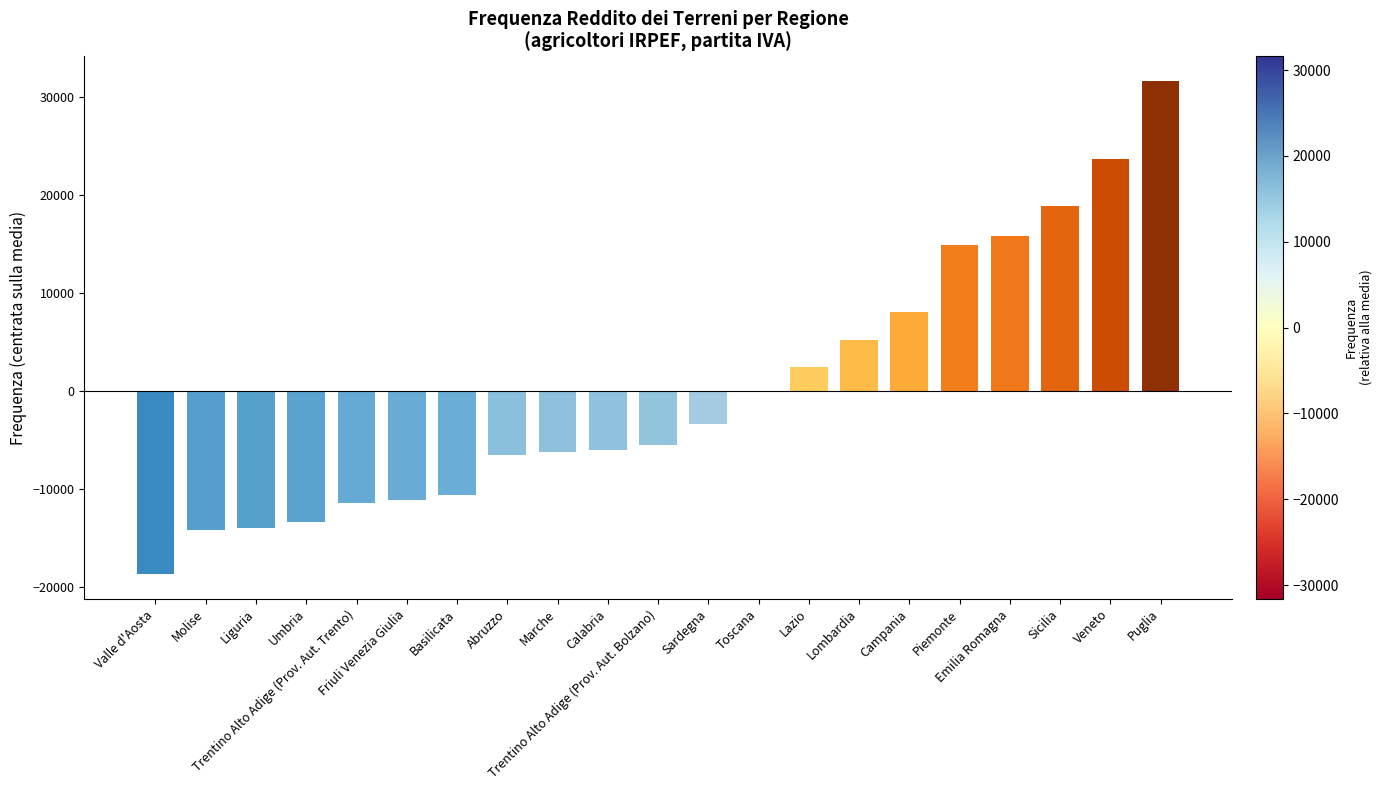

What is the greatest value displayed?

31596.1